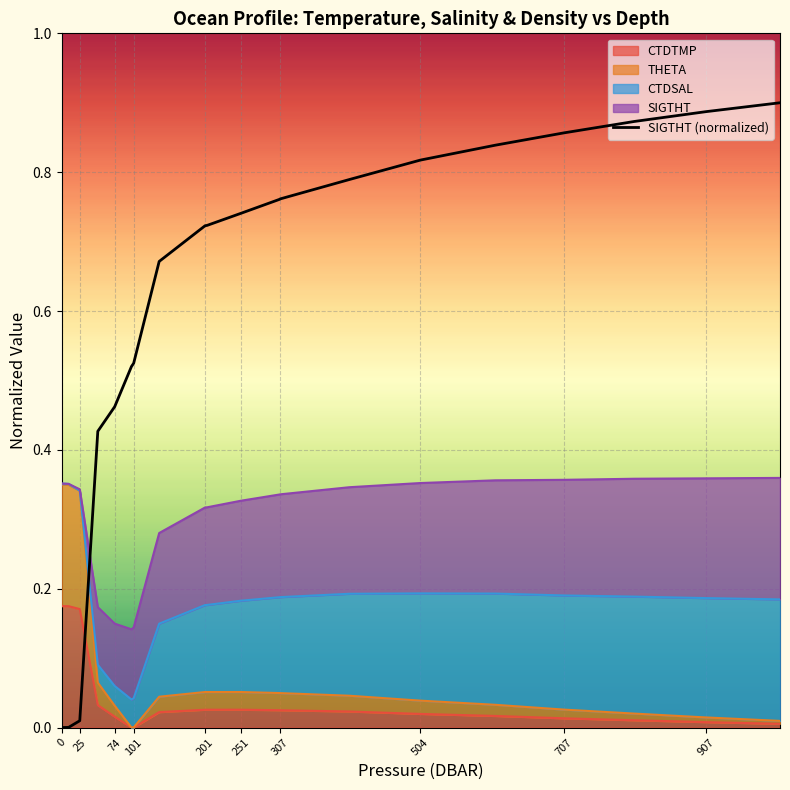

What is the sum of all THETA values?

1.6